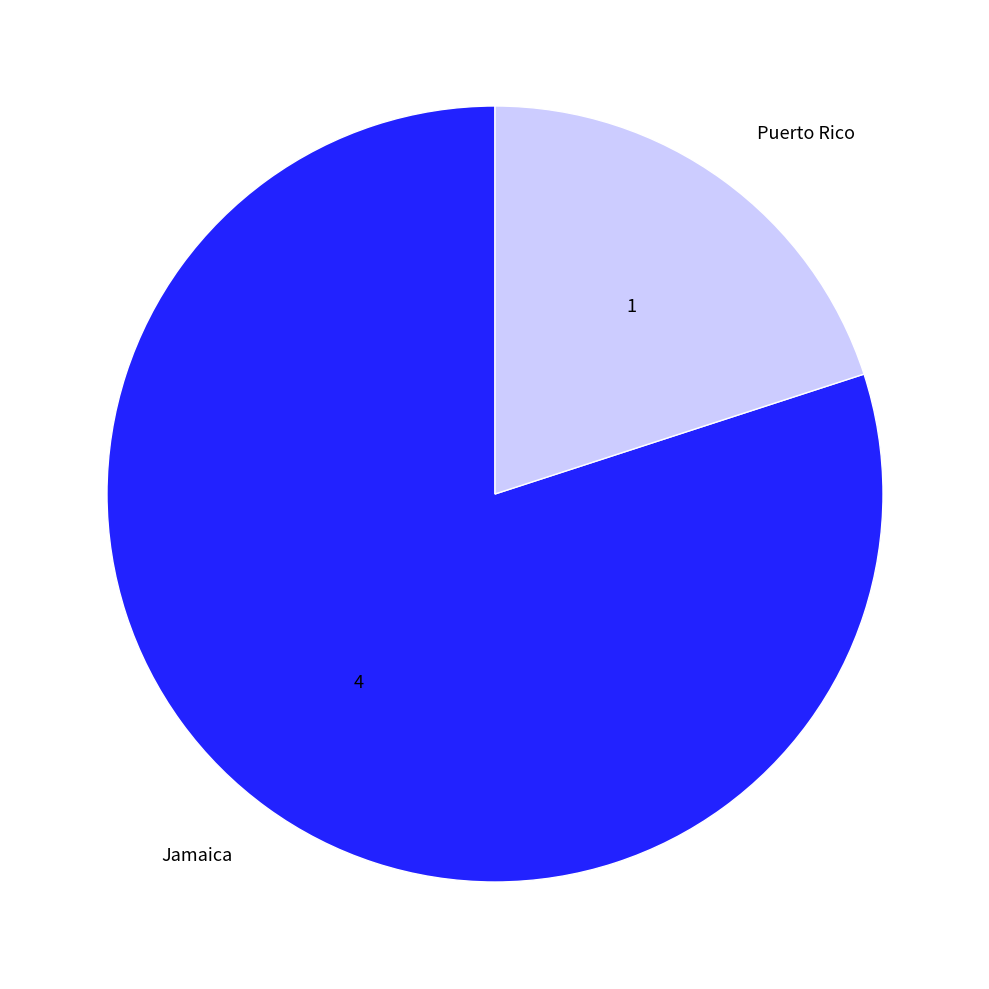

How many slices are in this pie chart?

2